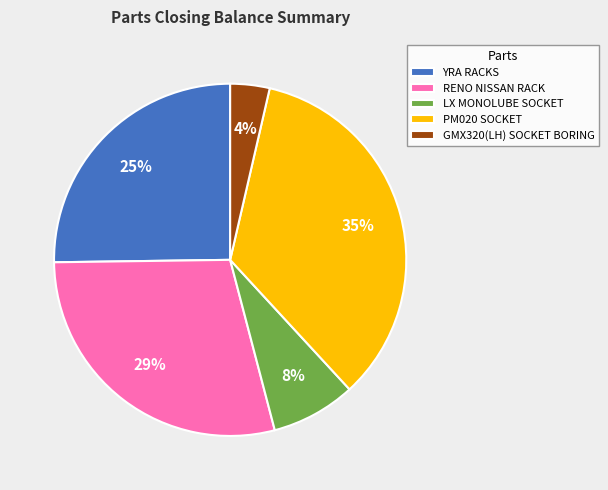

Is it true that PM020 SOCKET is 22% of the pie?

False